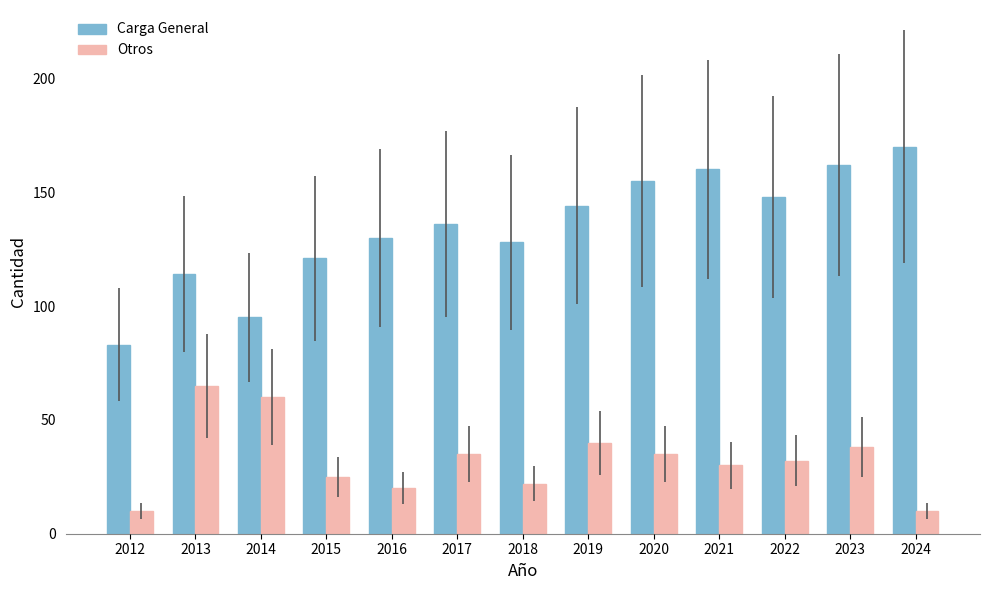

Which series has the widest spread of values?

Carga General